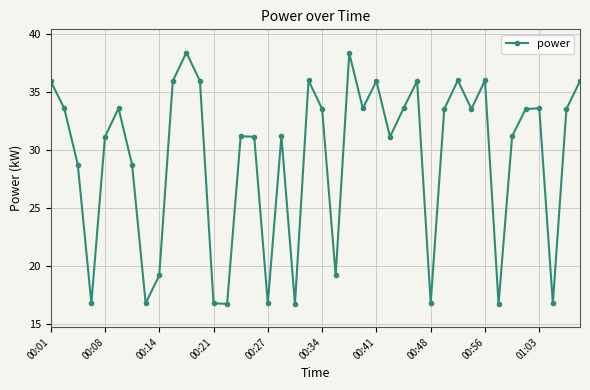

How many interior local valleys (lower than both neighbors) does the data have?

12